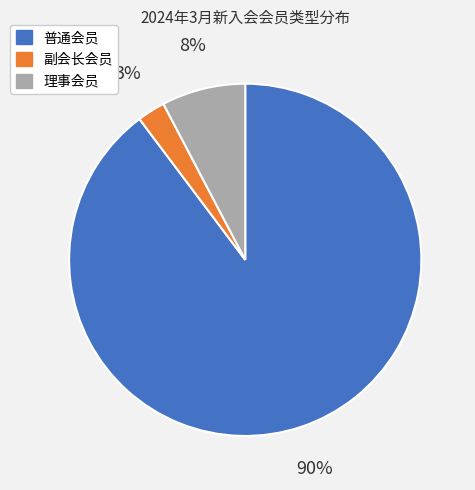

Which category has the smallest portion of the pie?

副会长会员